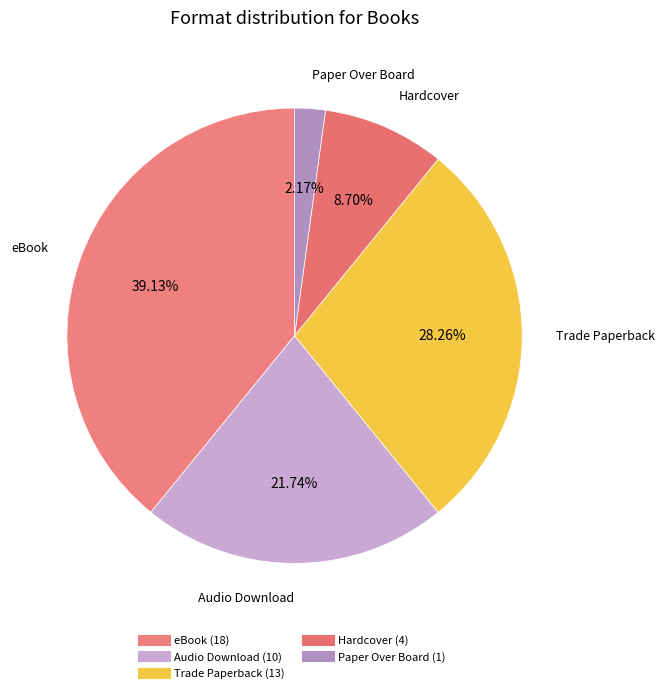

To the nearest percent, what percentage of the pie is eBook?

39%